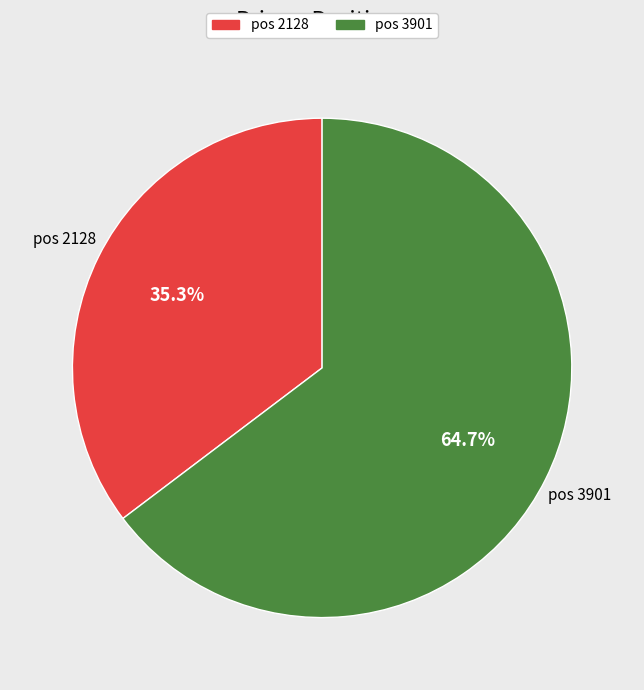

Does any single category account for the majority?

Yes